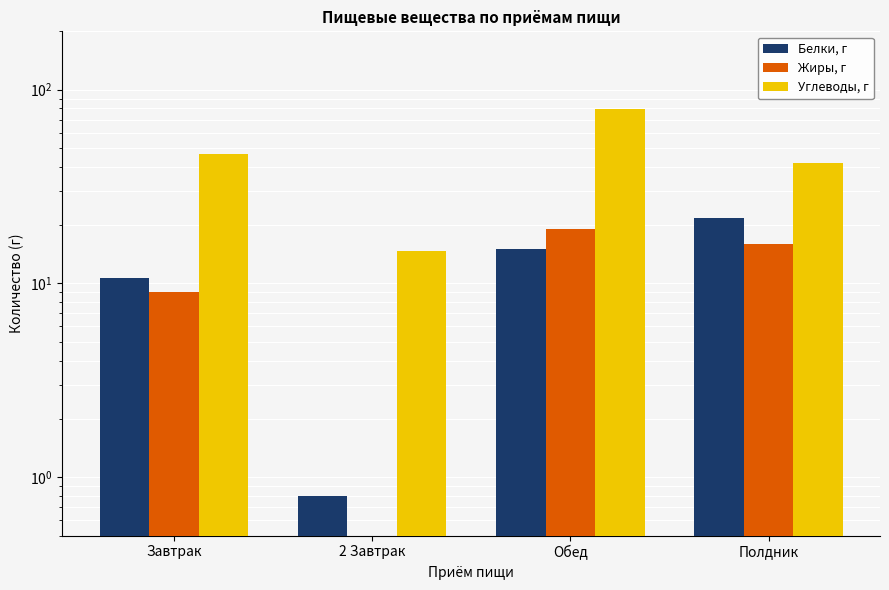

What are all the series names shown in the legend?

Белки, г, Жиры, г, Углеводы, г